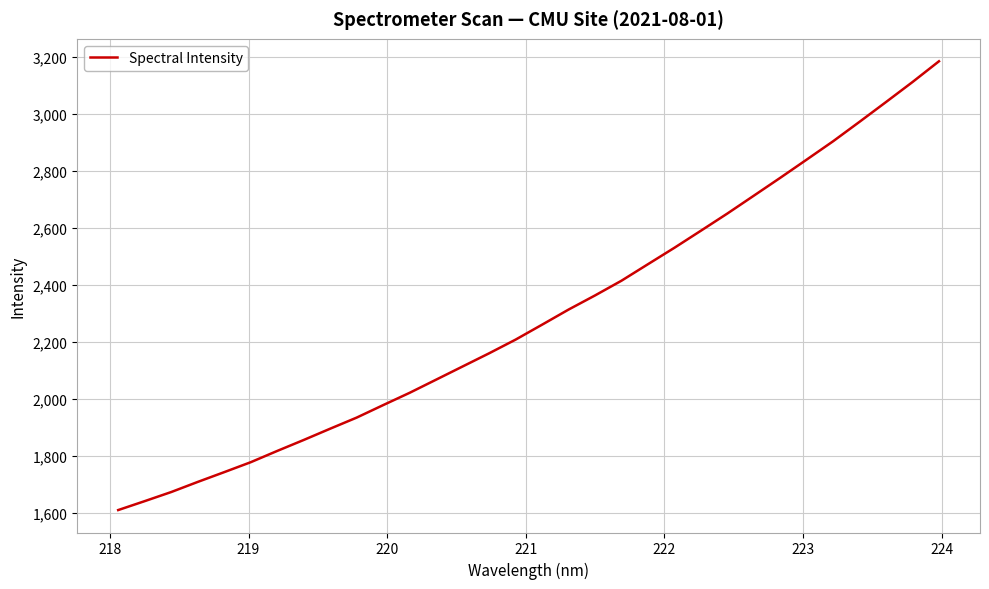

What is the difference between the maximum and minimum values?

1575.2